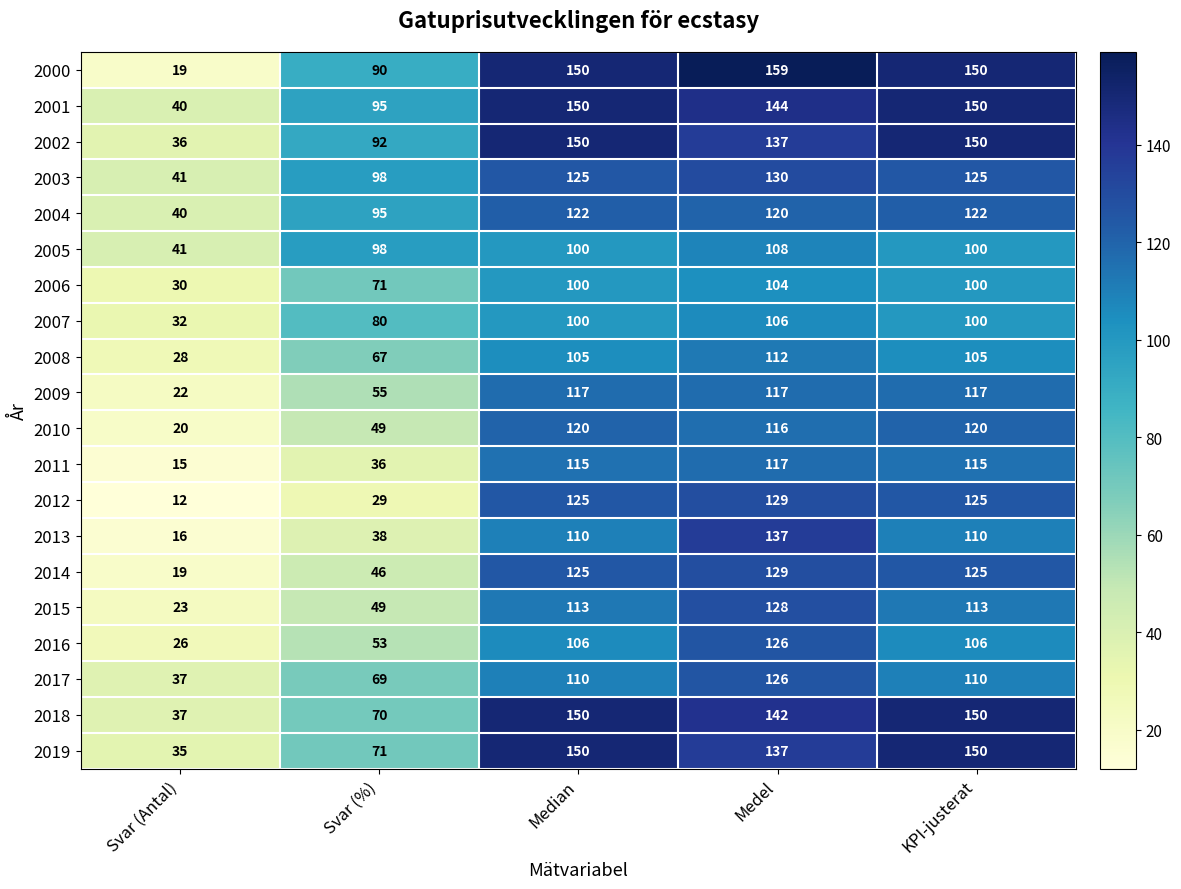

What is the difference between the maximum and minimum values in the 2003 series?

89